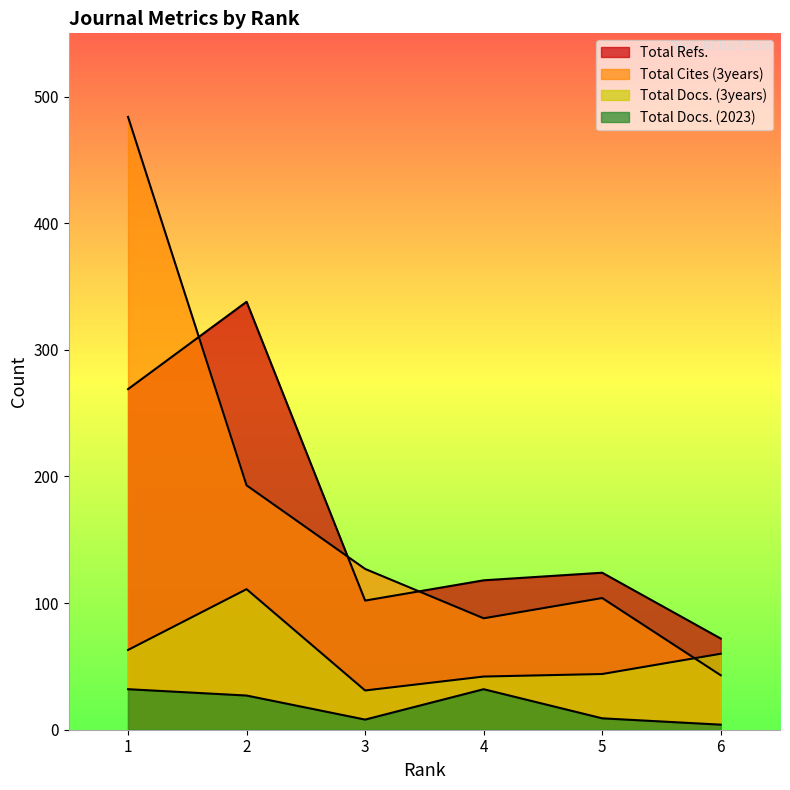

The Total Refs. series shows 169 at 3. True or false?

False